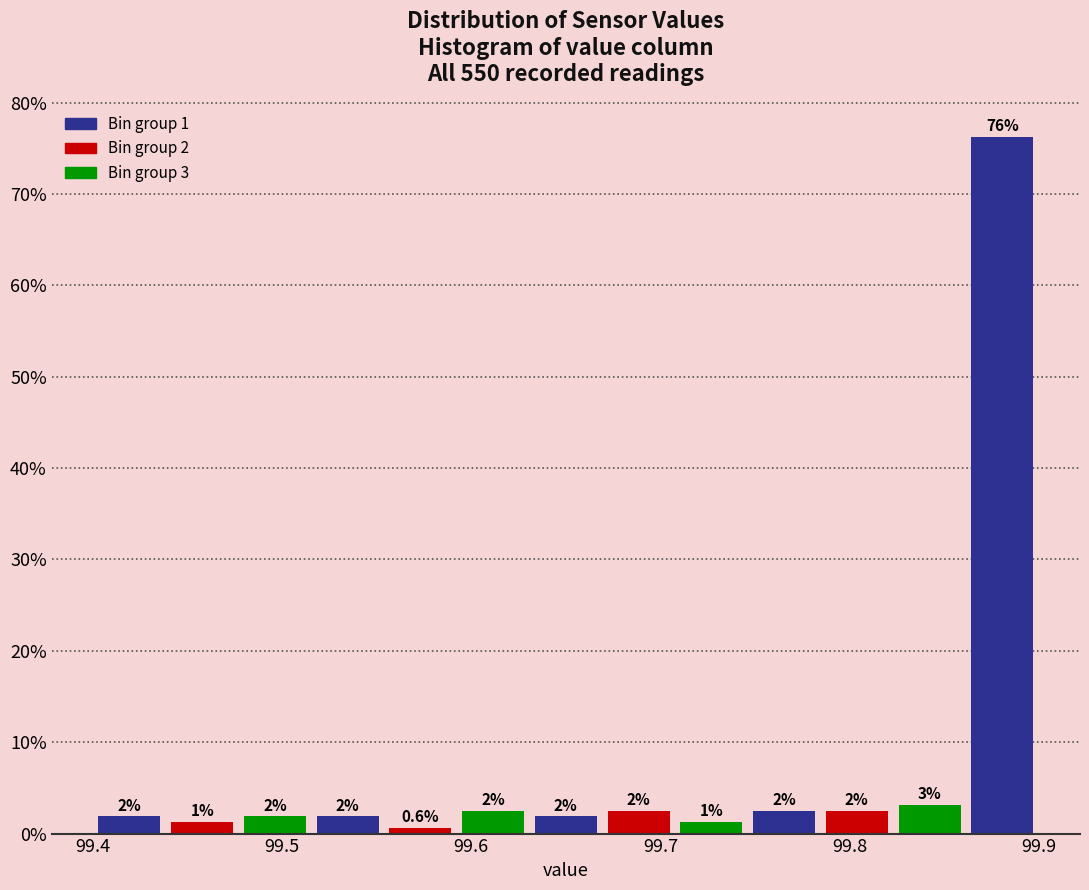

Read against the x-axis, roughly where is the centre of the tallest bar?

99.88